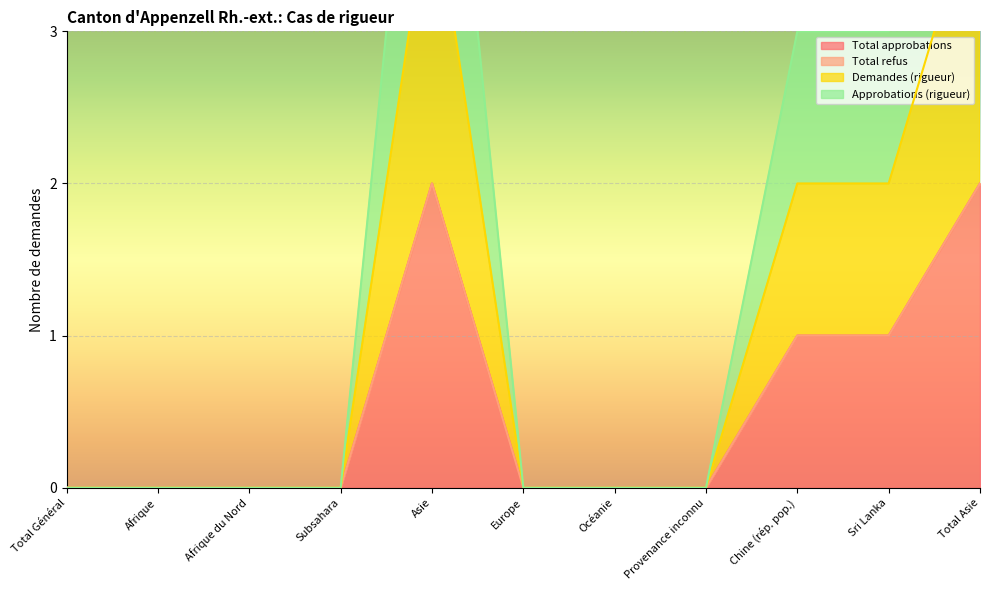

Count the Approbations (rigueur) values in the range 0 to 2.

9